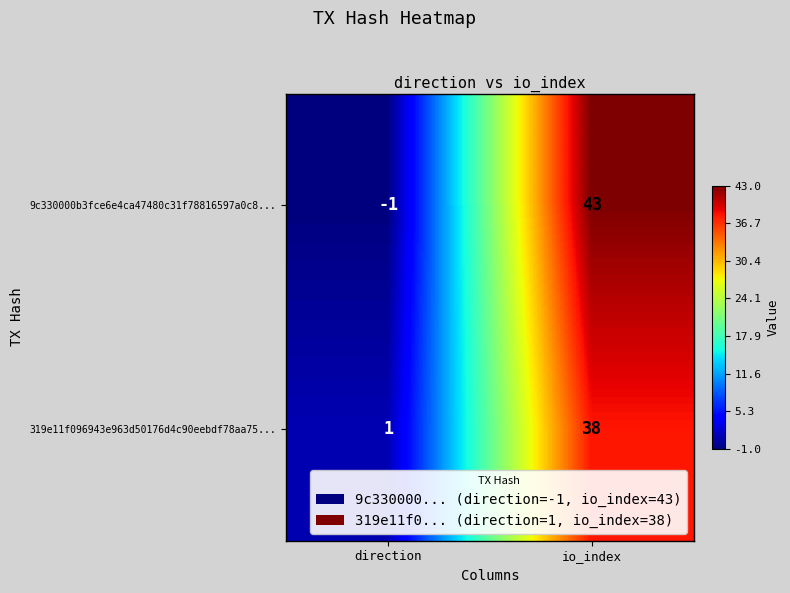

The 319e11f096943e963d50176d4c90eebdf78aa75... series shows 2 at direction. True or false?

False